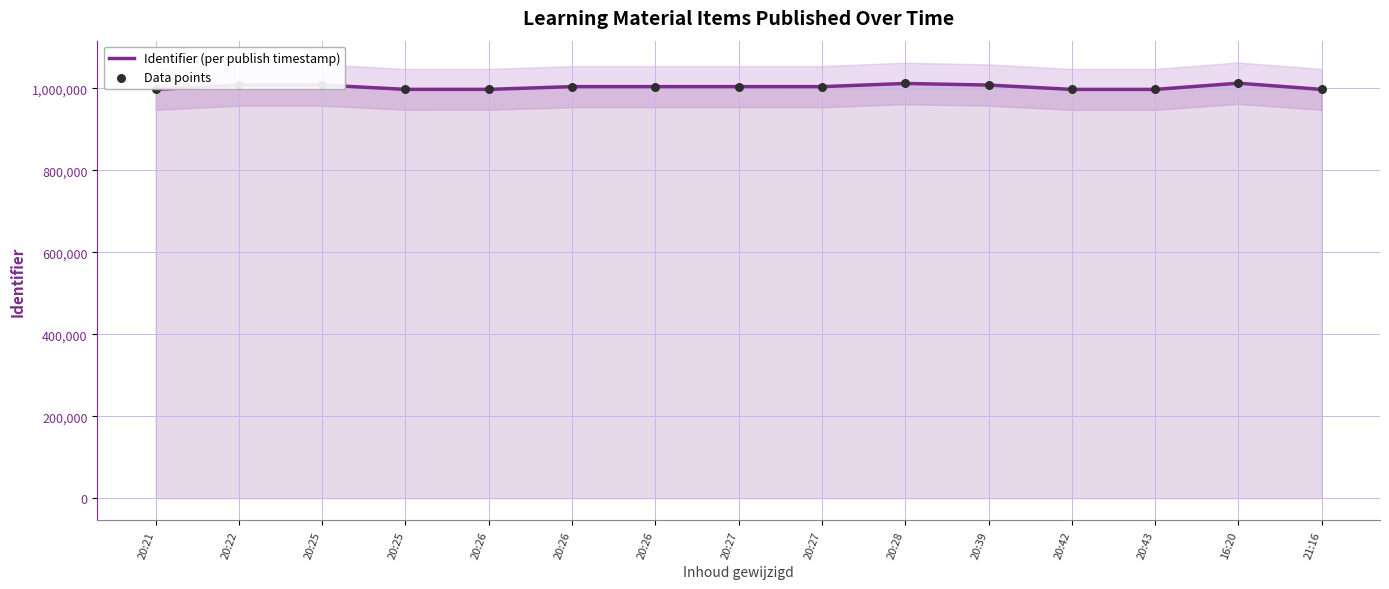

What are all the series names shown in the legend?

Identifier (per publish timestamp), Data points